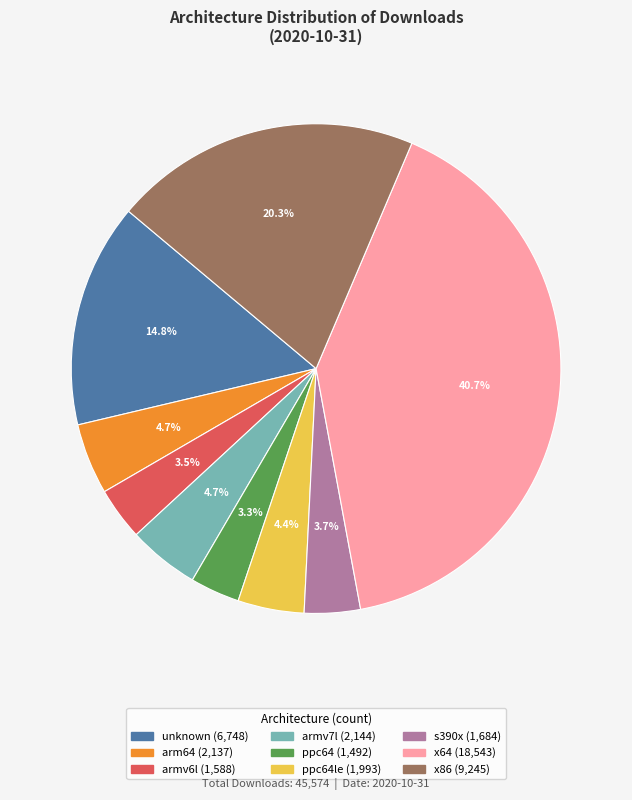

Count the number of slices in the pie.

9